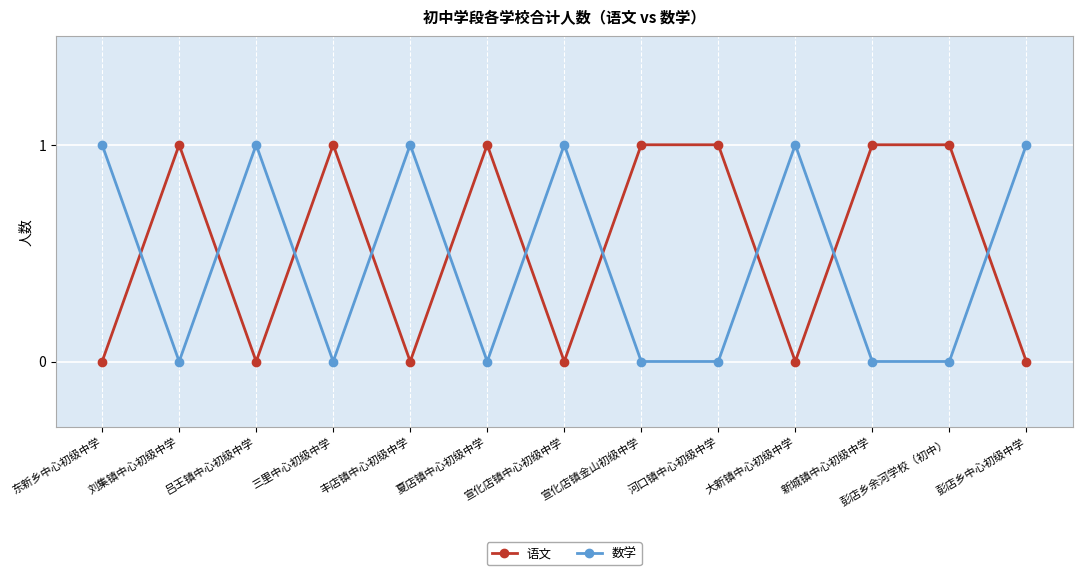

Which series has the largest total across all categories?

语文